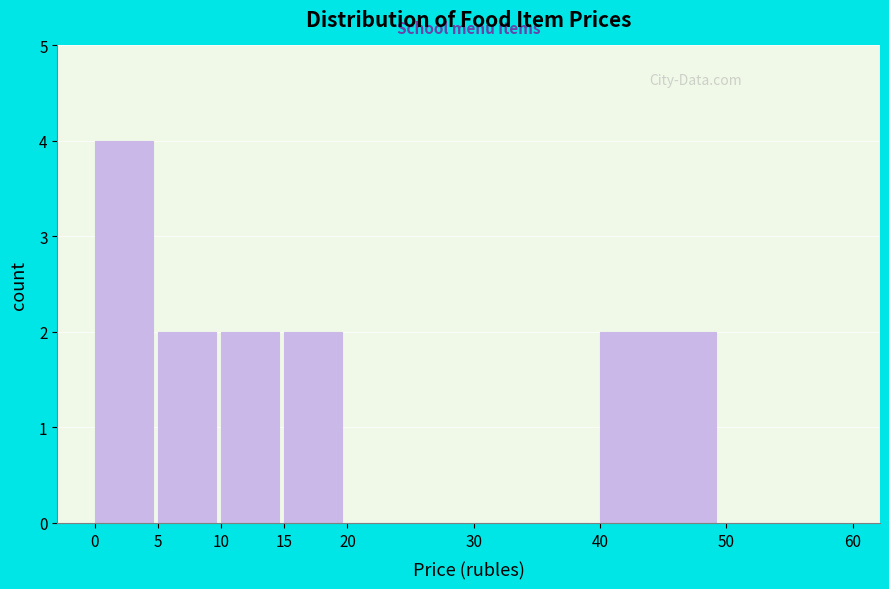

Reading left to right, list every bar in this chart as the range it spans on the x-axis followed by its height. The values are not printed on the chart, so give them approximately, as read against the axis.

0 to 5: 4
5 to 10: 2
10 to 15: 2
15 to 20: 2
20 to 30: 0
30 to 40: 0
40 to 50: 2
50 to 60: 0